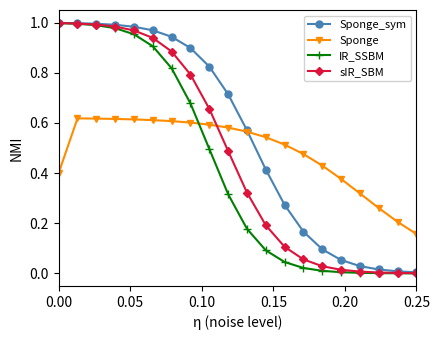

True or false: Sponge and sIR_SBM intersect in this chart.

True